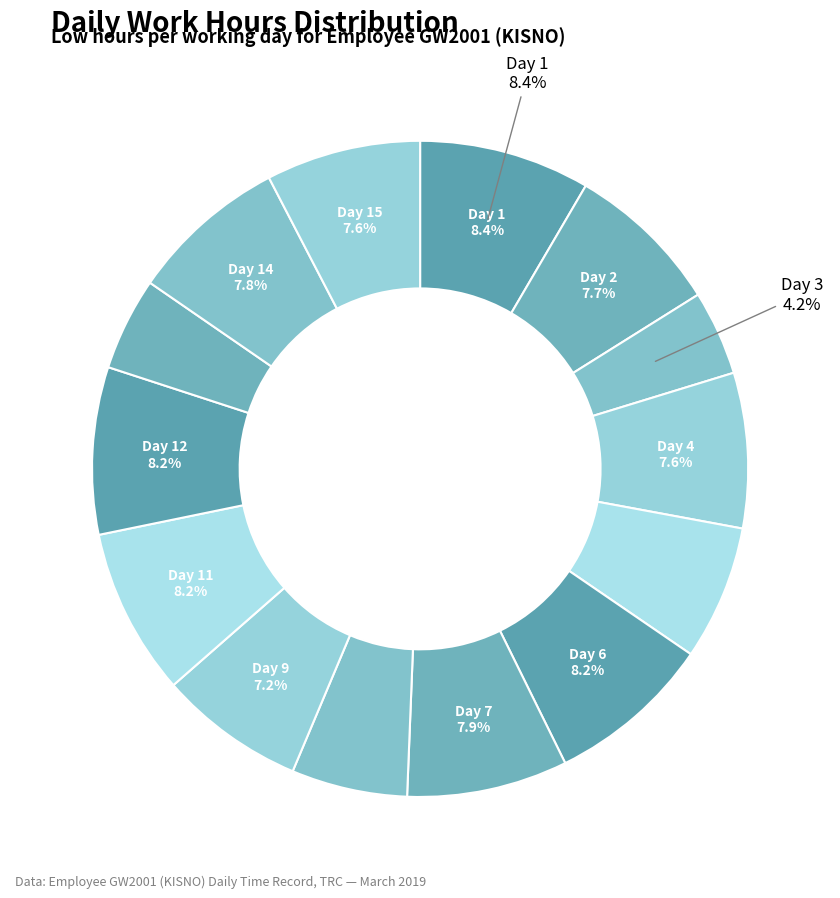

How many slices are in this pie chart?

14